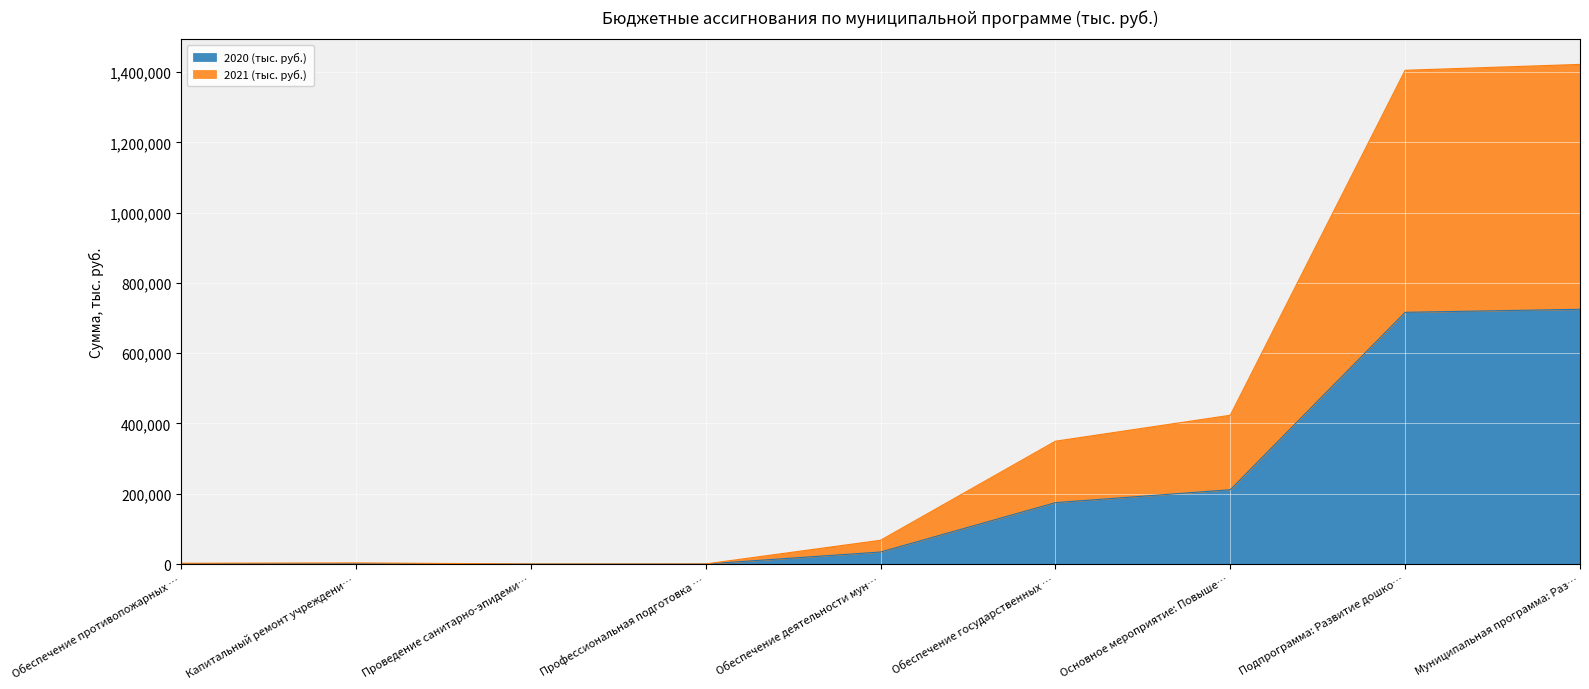

How many series are shown in this chart?

2